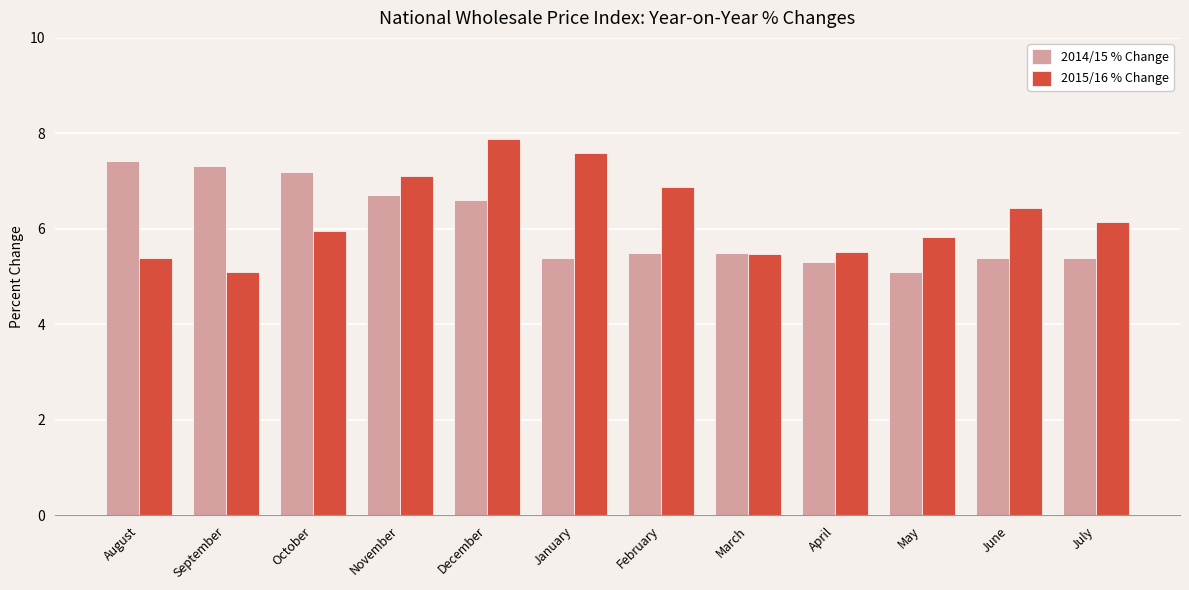

How many bars are there in total?

24